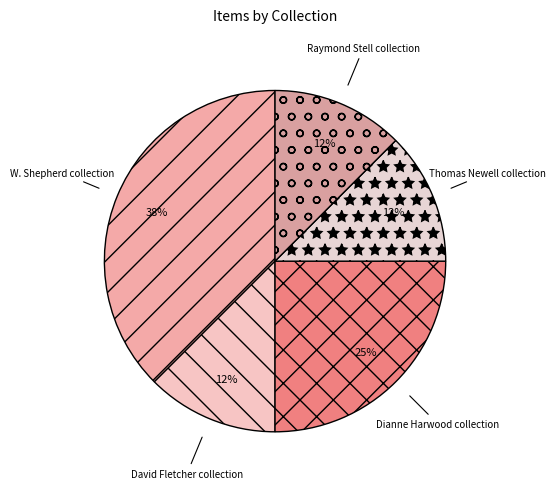

To the nearest percent, what portion does Dianne Harwood collection represent?

25%